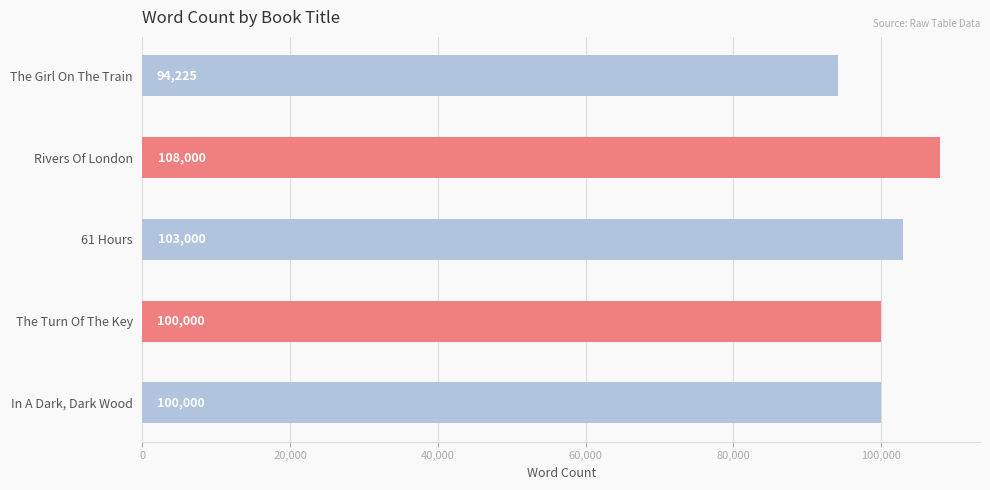

Reading top to bottom, what are all the values shown in this chart?

The Girl On The Train=94225	Rivers Of London=108000	61 Hours=103000	The Turn Of The Key=100000	In A Dark, Dark Wood=100000